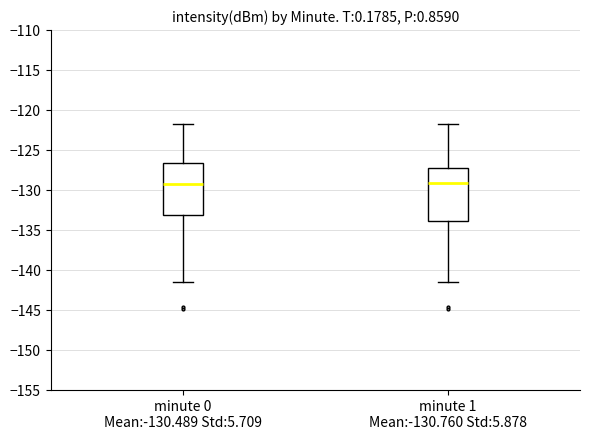

Reading left to right, transcribe this box plot: for each box, give where its median line is, the range the box spans, and where its two whiskers end, as read against the y-axis. The values are not printed on the chart, so give them approximately, as read against the axis.

minute 0 Mean:-130.489 Std:5.709: median -129.5, box -133.0 to -126.5, whiskers -141.5 to -121.5
minute 1 Mean:-130.760 Std:5.878: median -129.0, box -134.0 to -127.0, whiskers -141.5 to -121.5